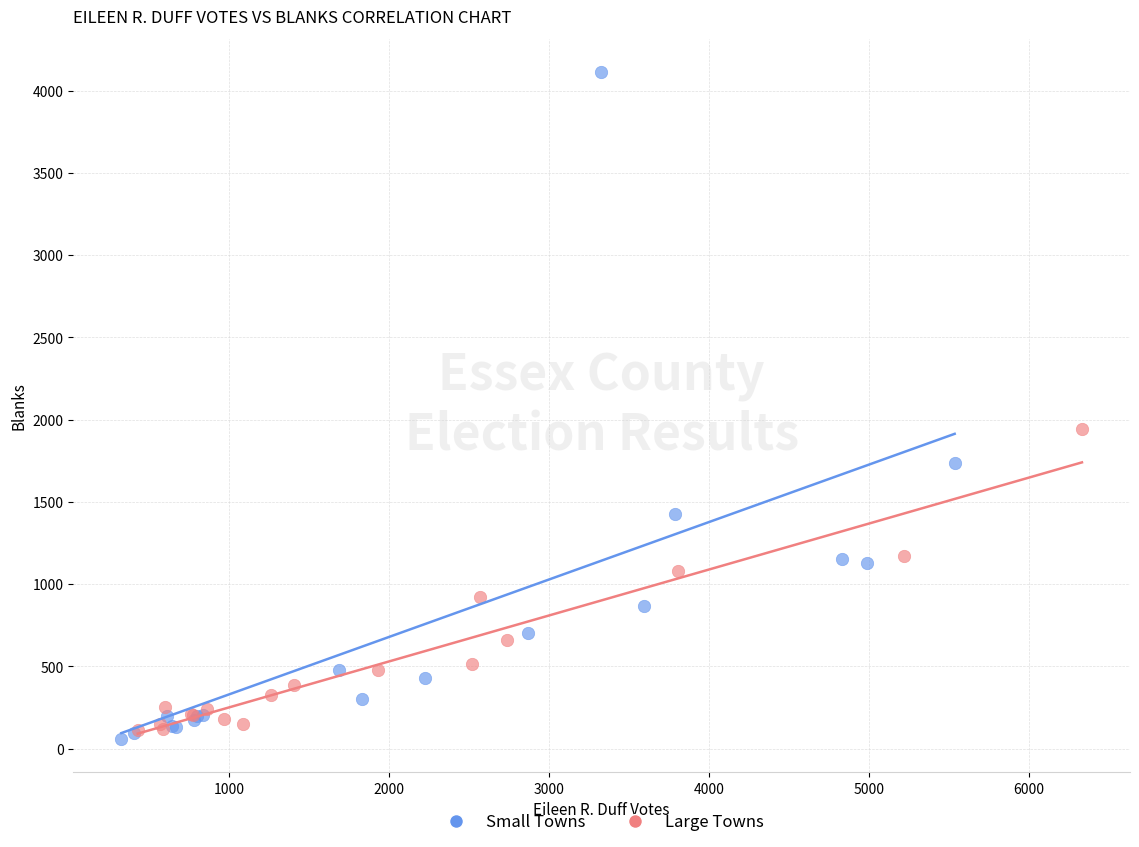

Which series reaches the minimum Y coordinate?

Small Towns